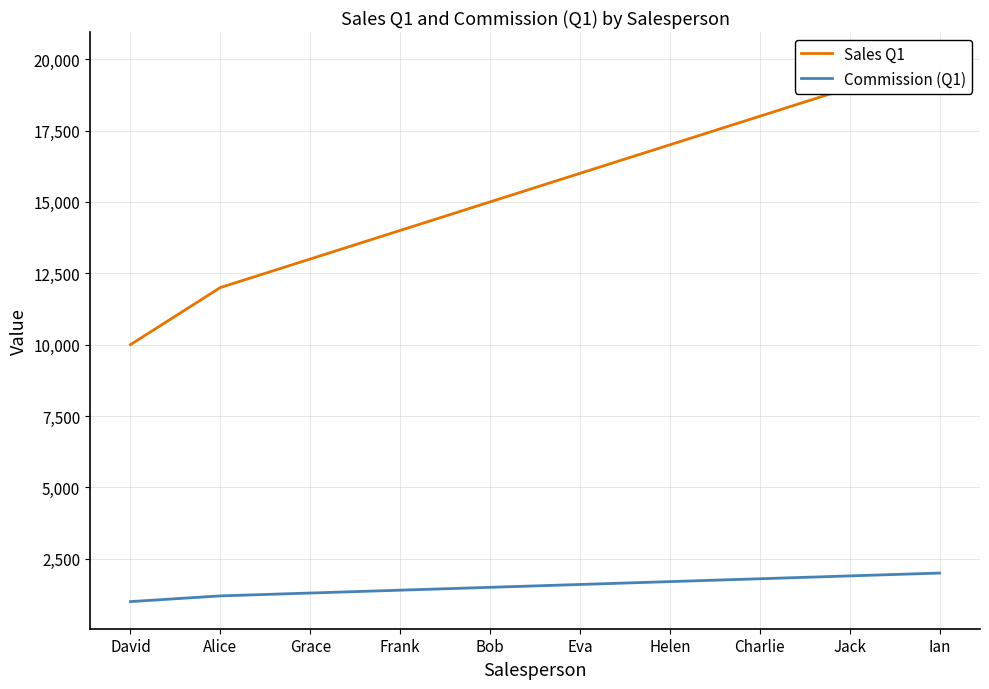

What is the total value across all series at Jack?

20900